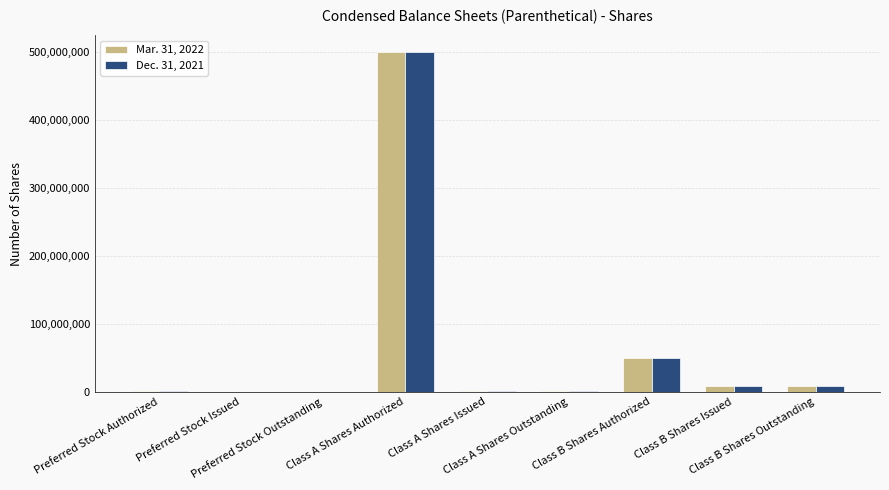

What is the approximate value of Mar. 31, 2022 at Class B Shares Issued?

8433333